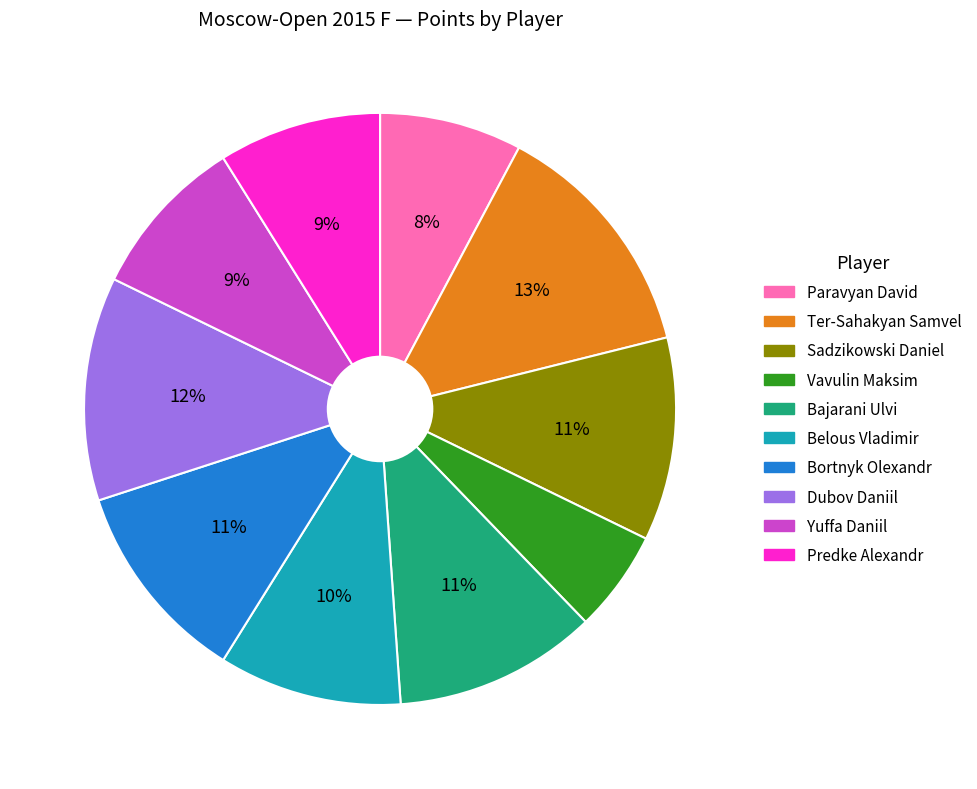

How many segments does this pie chart have?

10